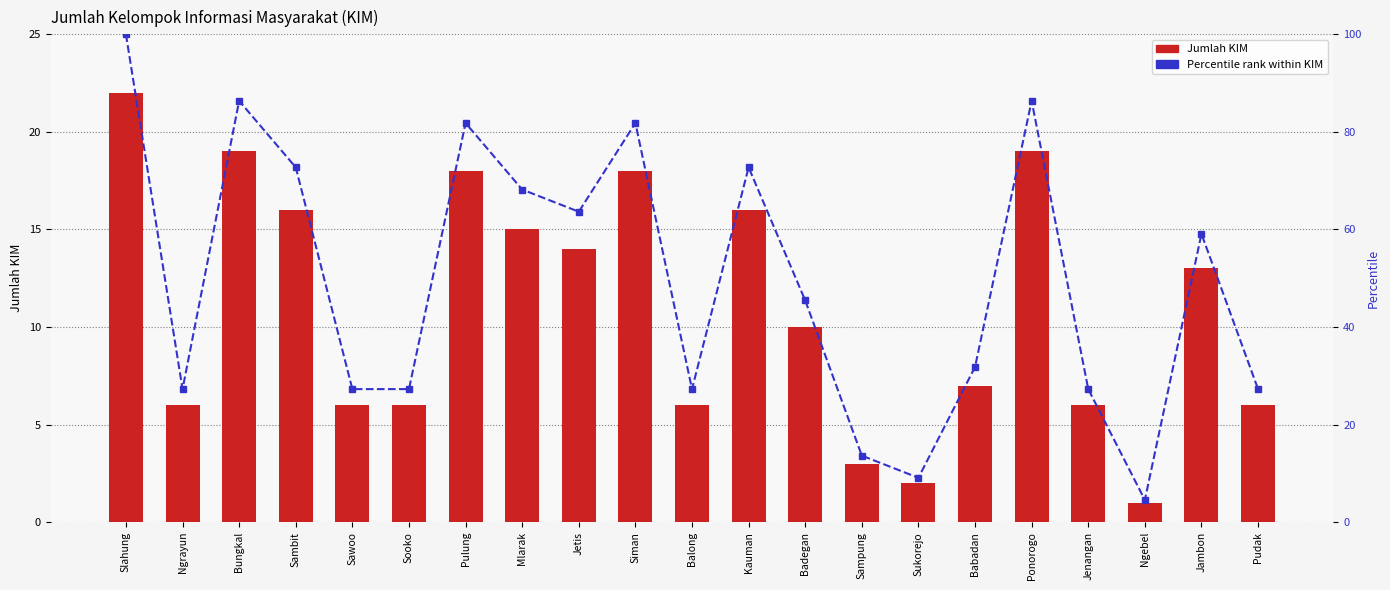

Rank the series by their maximum value, from lowest to highest.

Jumlah KIM, Percentile rank within KIM